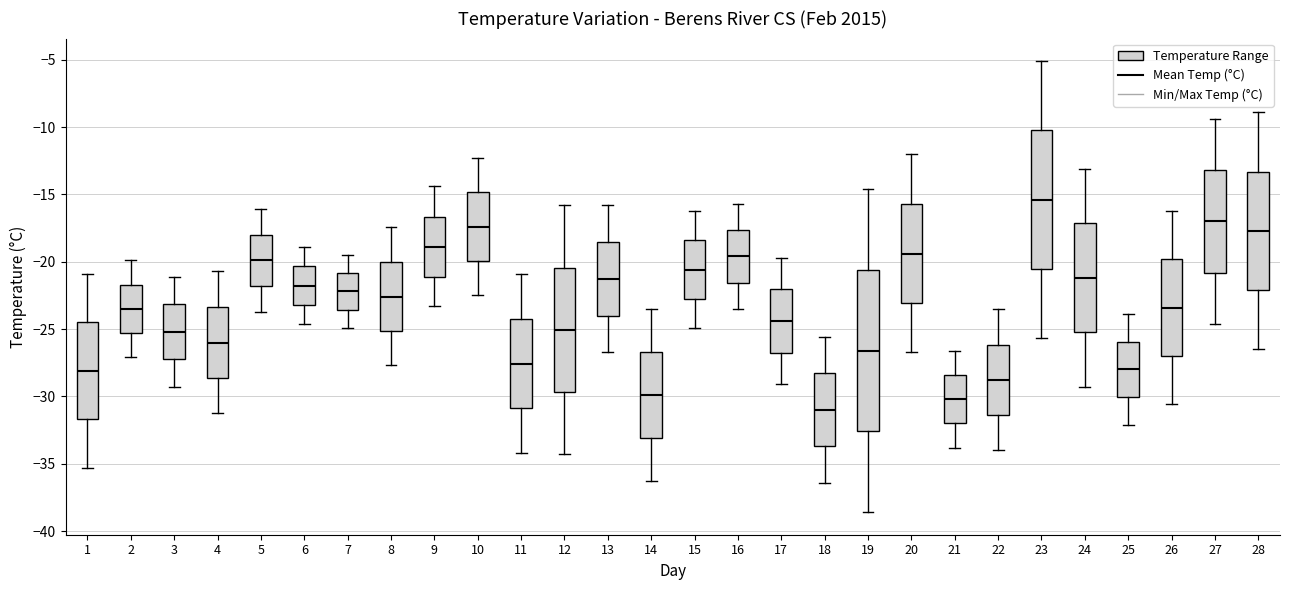

Reading left to right, transcribe this box plot: for each box, give where its median line is, the range the box spans, and where its two whiskers end, as read against the y-axis. The values are not printed on the chart, so give them approximately, as read against the axis.

1: median -28.0, box -31.5 to -24.5, whiskers -35.5 to -21.0
2: median -23.5, box -25.5 to -21.5, whiskers -27.0 to -20.0
3: median -25.0, box -27.0 to -23.0, whiskers -29.5 to -21.0
4: median -26.0, box -28.5 to -23.5, whiskers -31.0 to -20.5
5: median -20.0, box -22.0 to -18.0, whiskers -23.5 to -16.0
6: median -22.0, box -23.0 to -20.5, whiskers -24.5 to -19.0
7: median -22.0, box -23.5 to -21.0, whiskers -25.0 to -19.5
8: median -22.5, box -25.0 to -20.0, whiskers -27.5 to -17.5
9: median -19.0, box -21.0 to -16.5, whiskers -23.5 to -14.5
10: median -17.5, box -20.0 to -15.0, whiskers -22.5 to -12.5
11: median -27.5, box -31.0 to -24.0, whiskers -34.0 to -21.0
12: median -25.0, box -29.5 to -20.5, whiskers -34.5 to -16.0
13: median -21.5, box -24.0 to -18.5, whiskers -26.5 to -16.0
14: median -30.0, box -33.0 to -26.5, whiskers -36.5 to -23.5
15: median -20.5, box -22.5 to -18.5, whiskers -25.0 to -16.0
16: median -19.5, box -21.5 to -17.5, whiskers -23.5 to -15.5
17: median -24.5, box -26.5 to -22.0, whiskers -29.0 to -19.5
18: median -31.0, box -33.5 to -28.5, whiskers -36.5 to -25.5
19: median -26.5, box -32.5 to -20.5, whiskers -38.5 to -14.5
20: median -19.5, box -23.0 to -15.5, whiskers -26.5 to -12.0
21: median -30.0, box -32.0 to -28.5, whiskers -34.0 to -26.5
22: median -29.0, box -31.5 to -26.0, whiskers -34.0 to -23.5
23: median -15.5, box -20.5 to -10.0, whiskers -25.5 to -5.0
24: median -21.0, box -25.0 to -17.0, whiskers -29.5 to -13.0
25: median -28.0, box -30.0 to -26.0, whiskers -32.0 to -24.0
26: median -23.5, box -27.0 to -20.0, whiskers -30.5 to -16.0
27: median -17.0, box -21.0 to -13.0, whiskers -24.5 to -9.5
28: median -17.5, box -22.0 to -13.5, whiskers -26.5 to -9.0